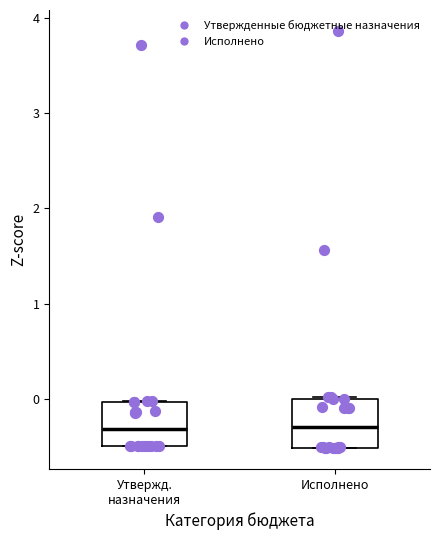

Where is the lower edge of the box for Утвержд. назначения on the y-axis? The values are not printed on the chart, so give them approximately, as read against the axis.

-0.5